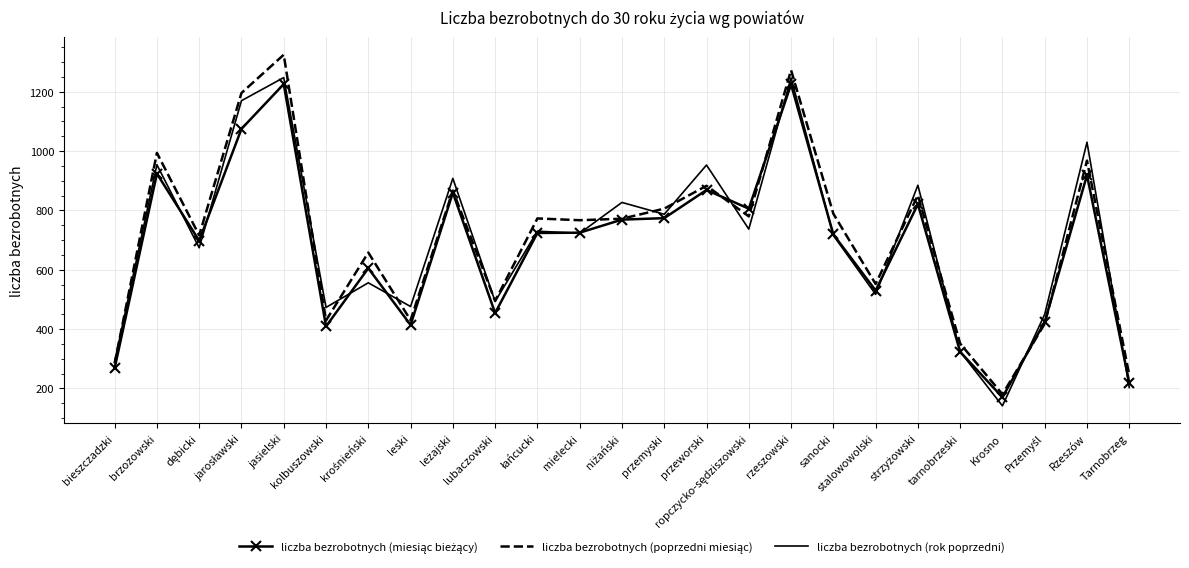

At which label does liczba bezrobotnych (rok poprzedni) reach its minimum?

Krosno